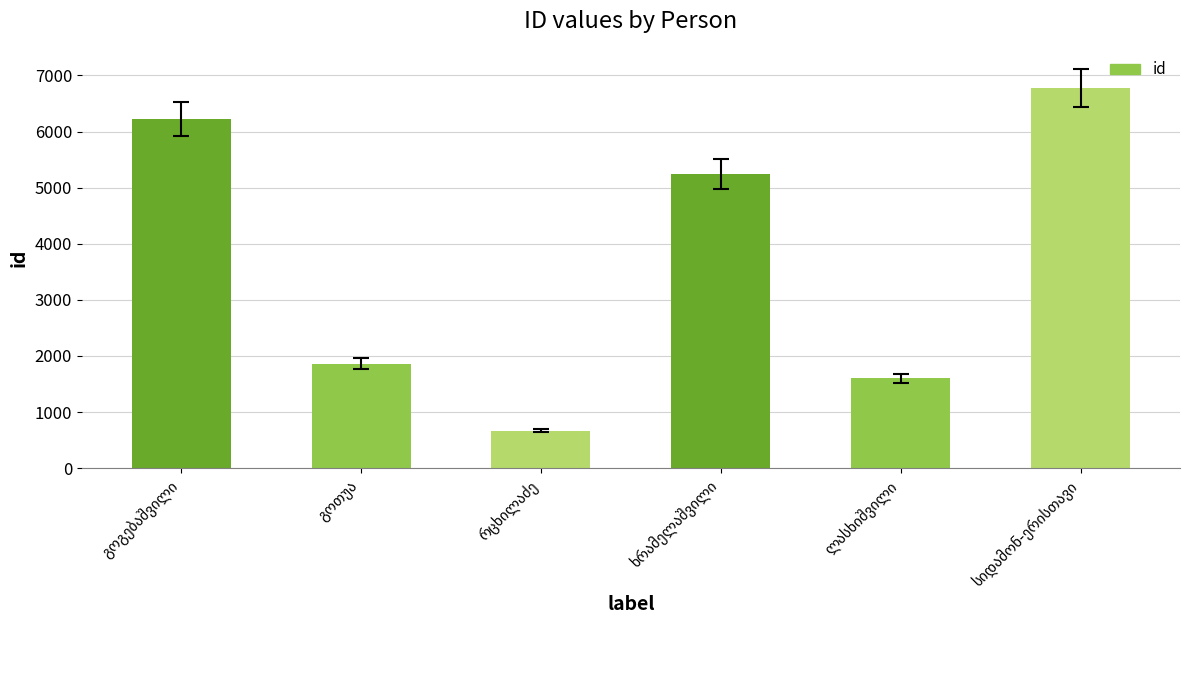

What is the value of the 2nd bar from the left?

1862